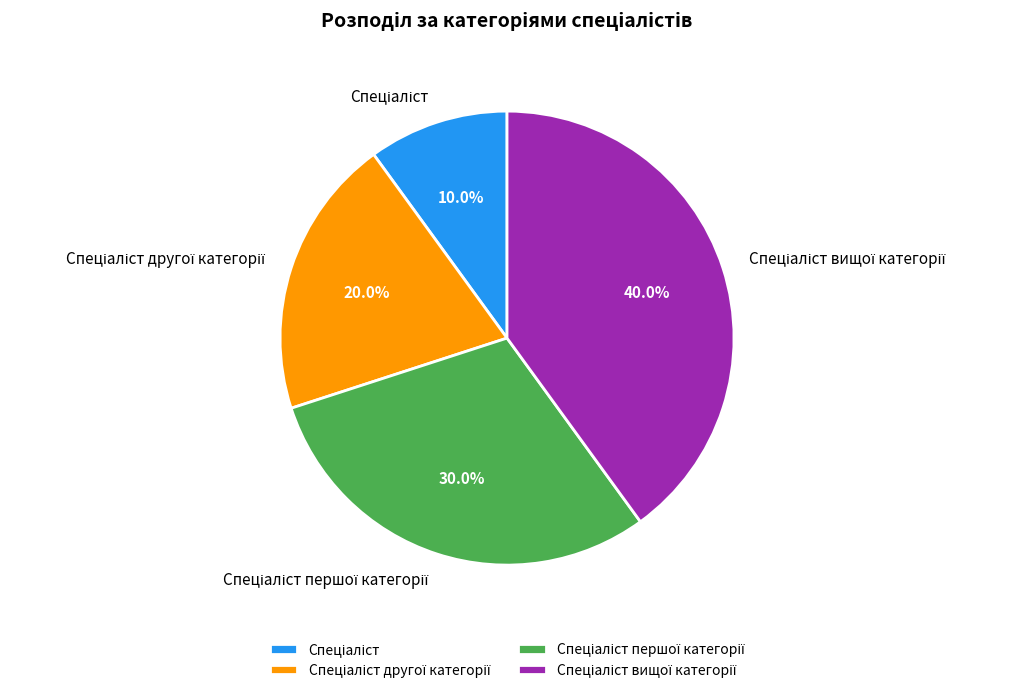

To the nearest percent, what is the average slice percentage?

25%